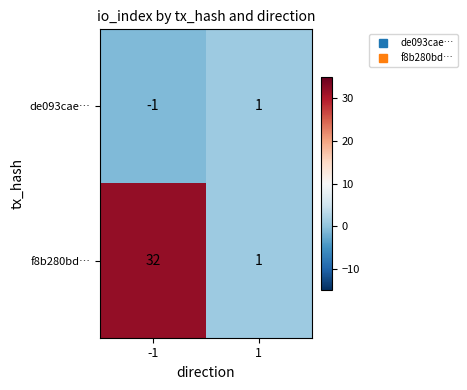

How many data points does each series have?

2